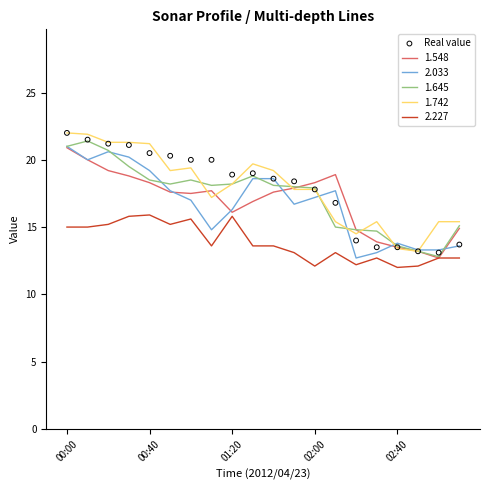

True or false: 1.742 has a value of 38.5 at 00:00.

False